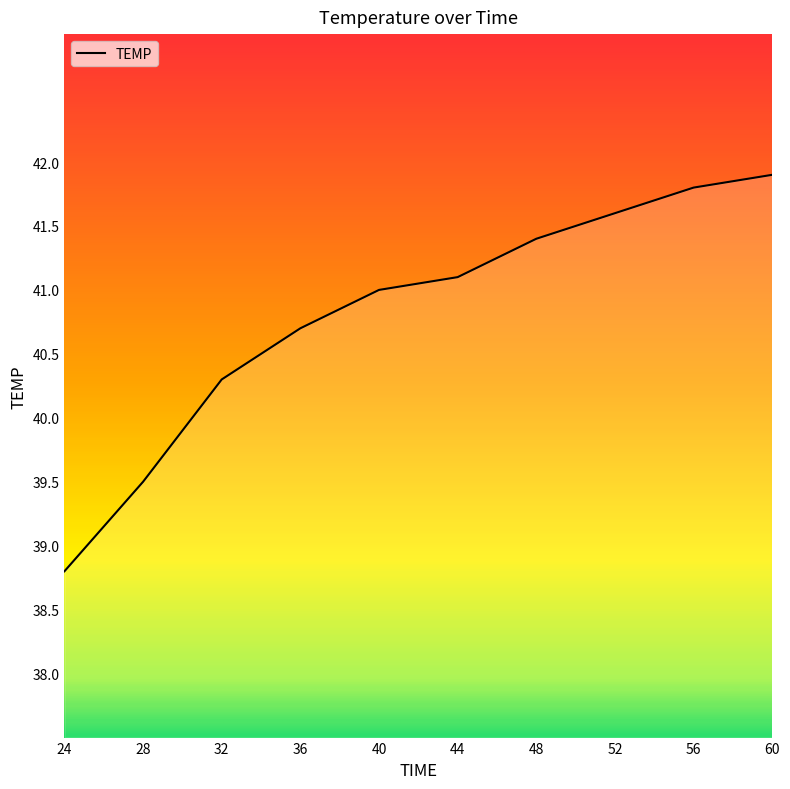

The value at 52 is 68.3. True or false?

False